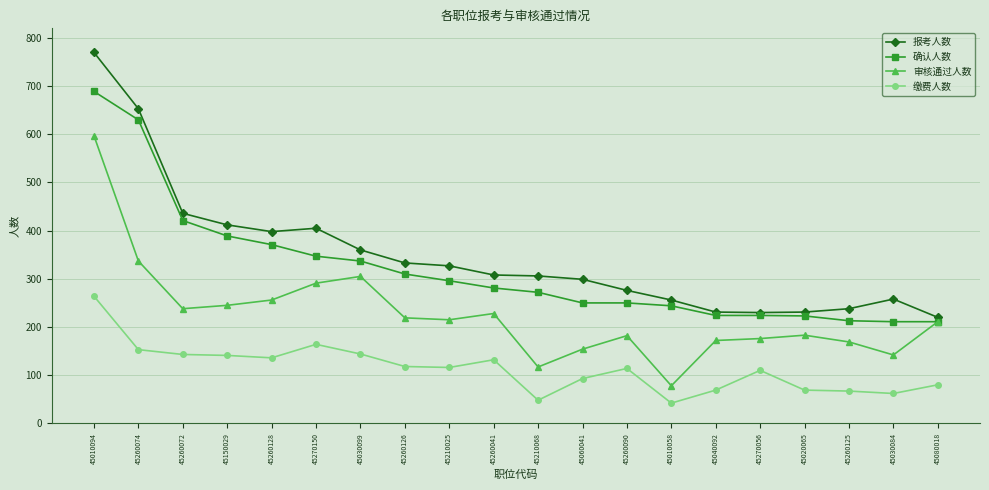

True or false: 缴费人数 has a value of 80 at 45080018.

True